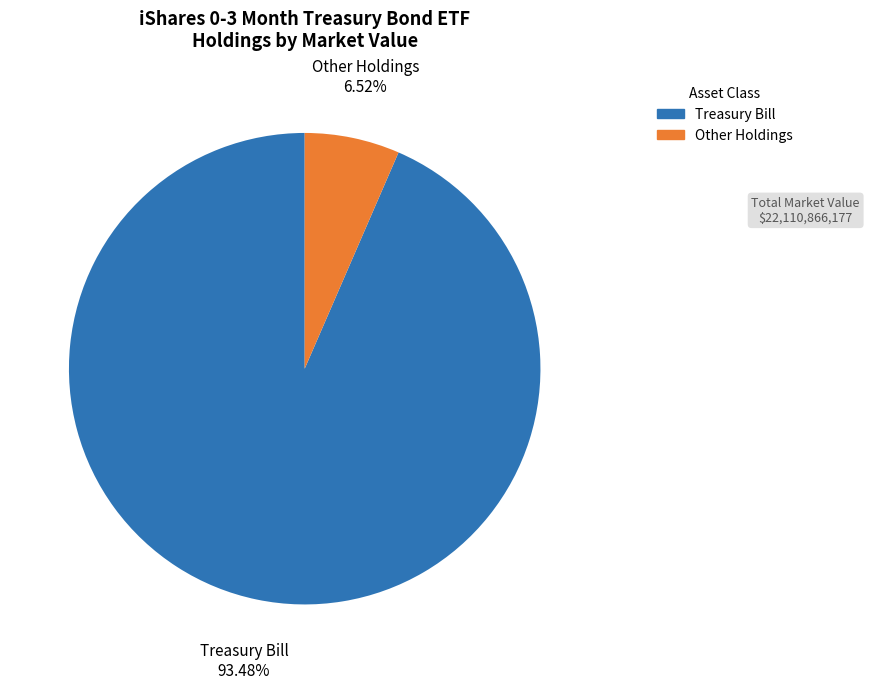

Does any single category account for the majority?

Yes